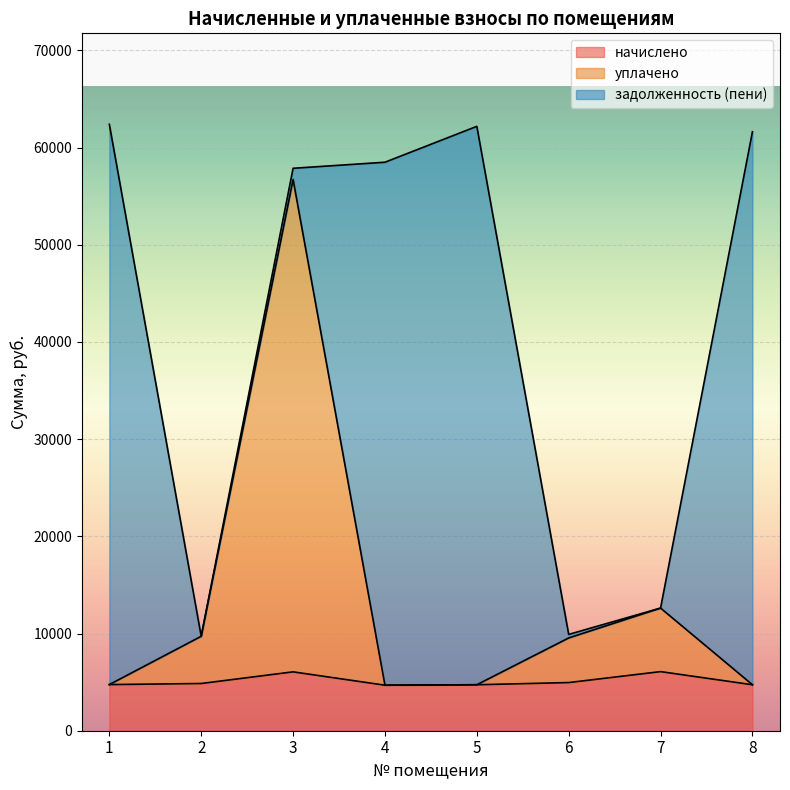

What is the minimum value shown in the chart?

4683.4